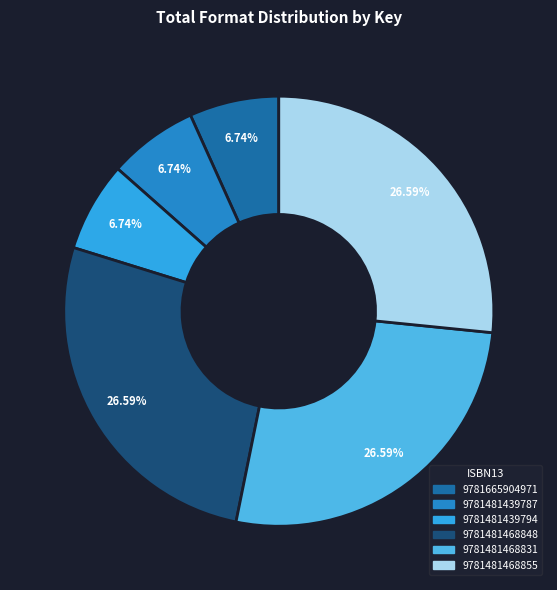

What is the change in value from 9781481439787 to 9781481468848?

+423543996